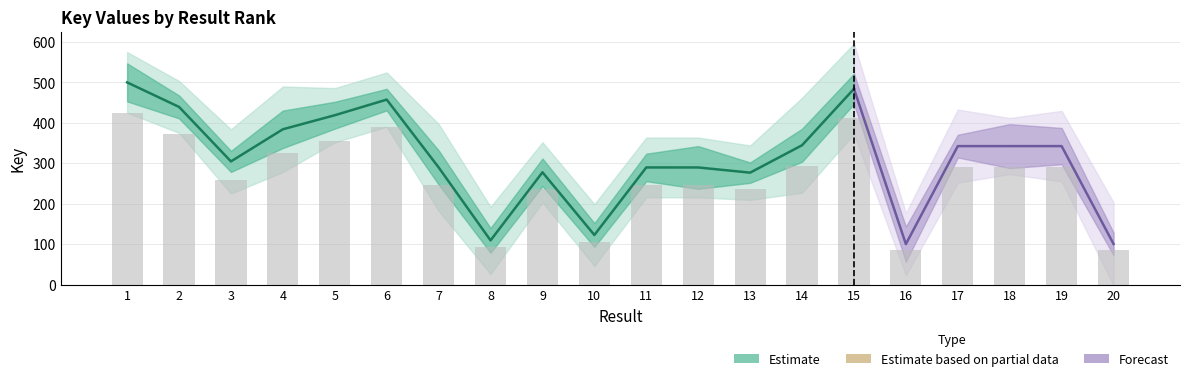

Is it true that the value at 5 is 355.9?

True